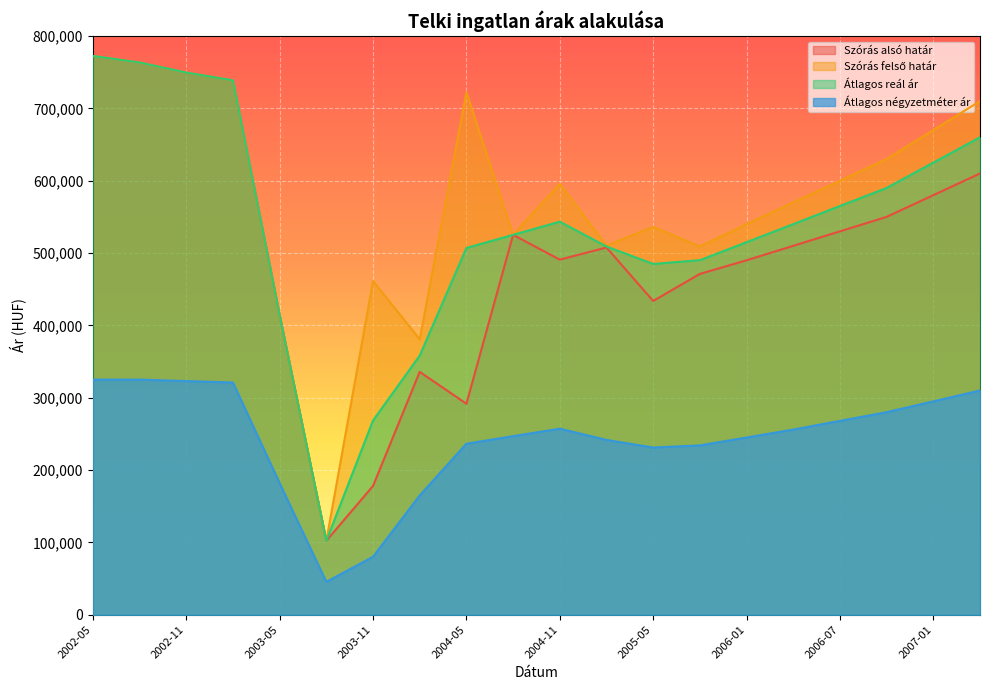

True or false: Átlagos négyzetméter ár and Szórás felső határ cross at least once.

False